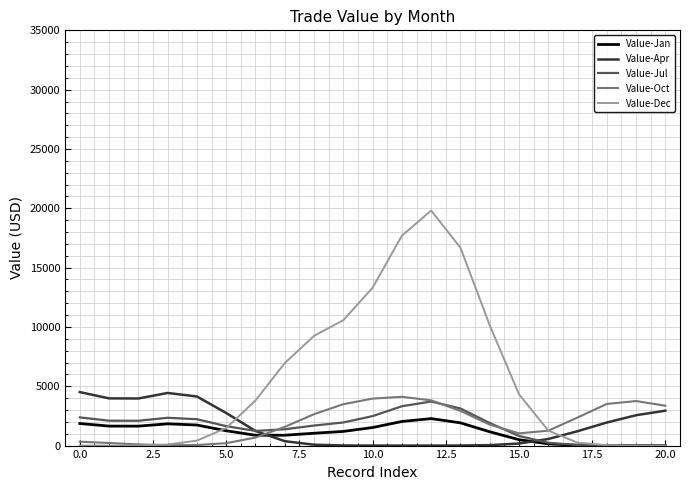

In Value-Apr, how many points are higher than both neighbors (excluding endpoints)?

1